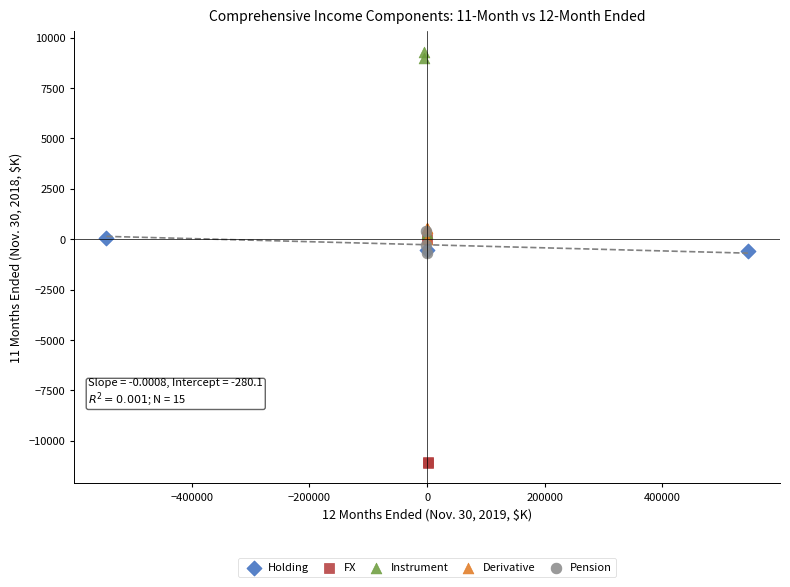

Which series contains the lowest Y value?

FX